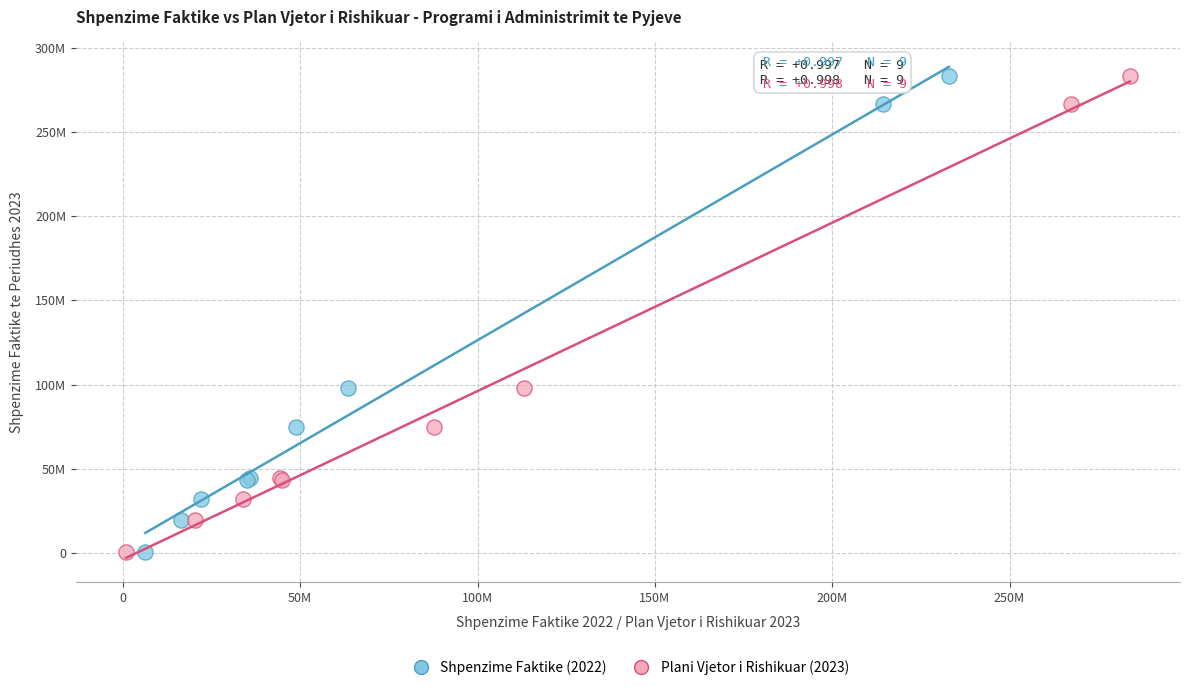

What are all the series names shown in the legend?

Shpenzime Faktike (2022), Plani Vjetor i Rishikuar (2023)